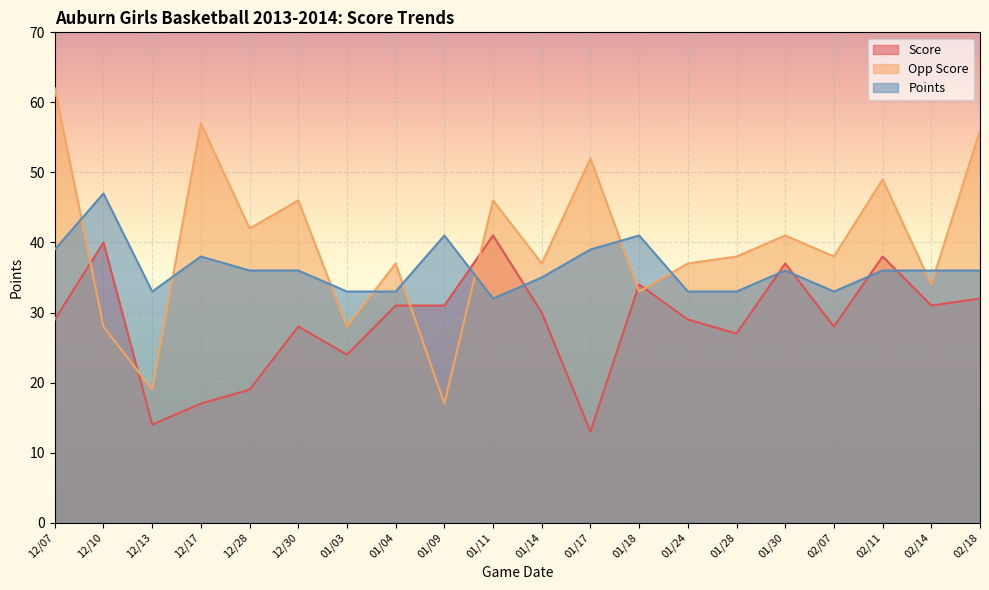

Which series has the largest total across all categories?

Opp Score